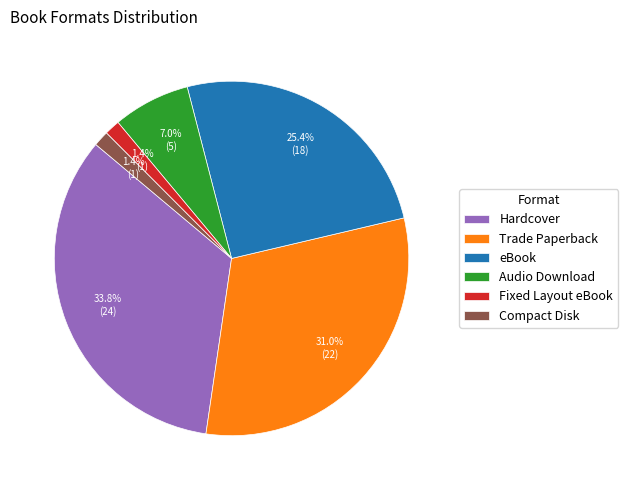

Which has a higher value, Fixed Layout eBook or Audio Download?

Audio Download